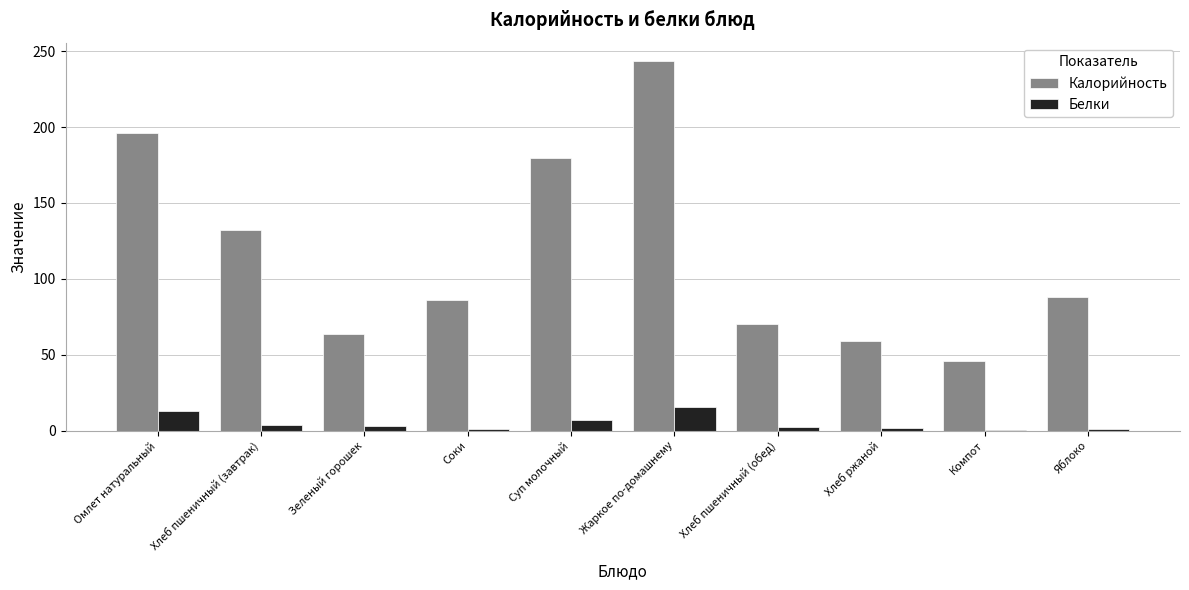

True or false: Белки has a value of 15.3 at Жаркое по-домашнему.

True